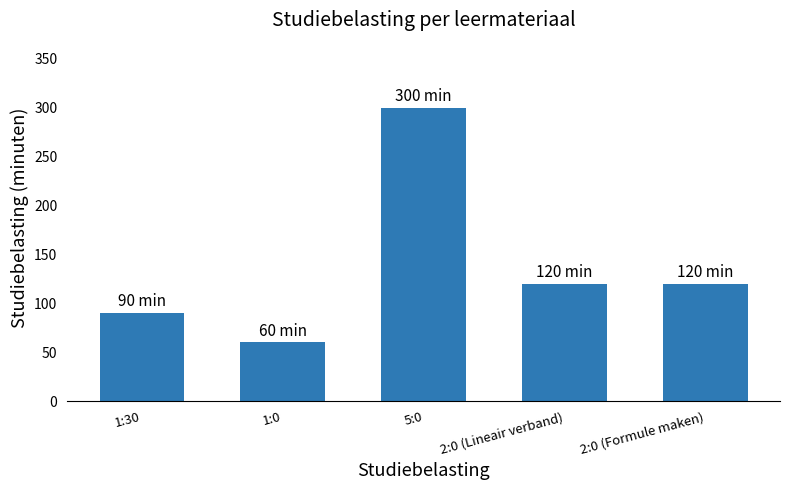

What is the label of the 3rd bar from the right?

5:0